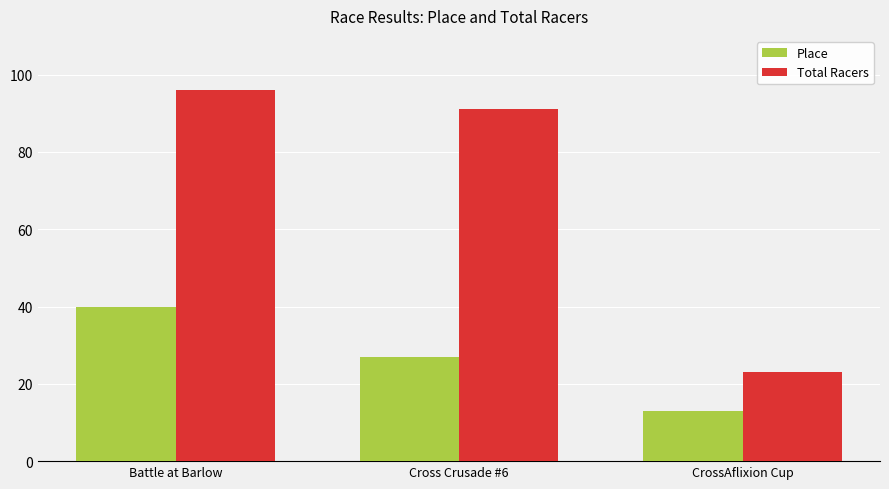

Rank the series by their average value, from lowest to highest.

Place, Total Racers